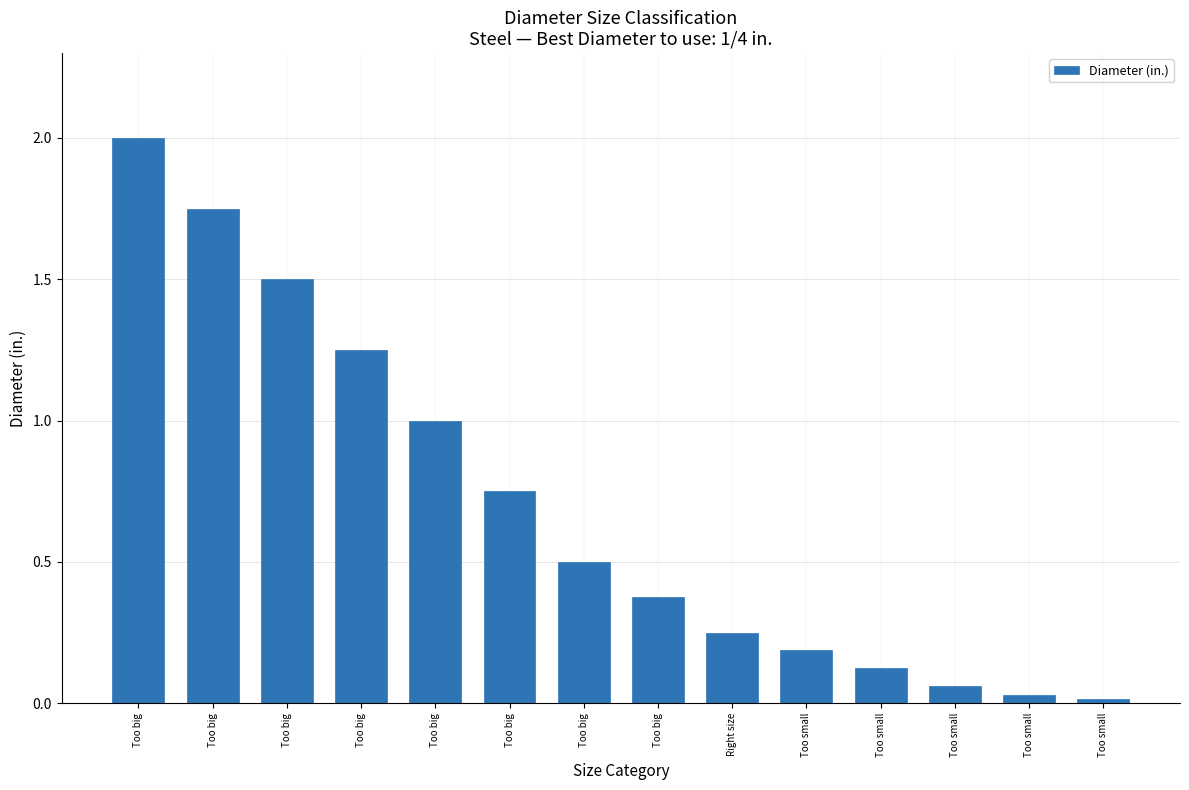

Are the bars grouped side by side (vs. stacked)?

No